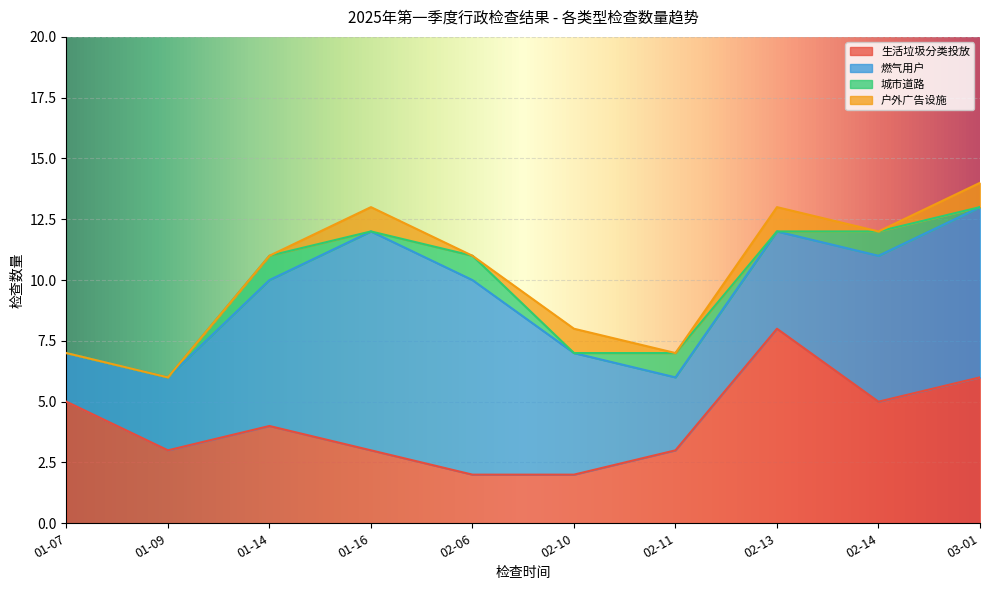

Where is 户外广告设施 nearest to the value 0?

01-07